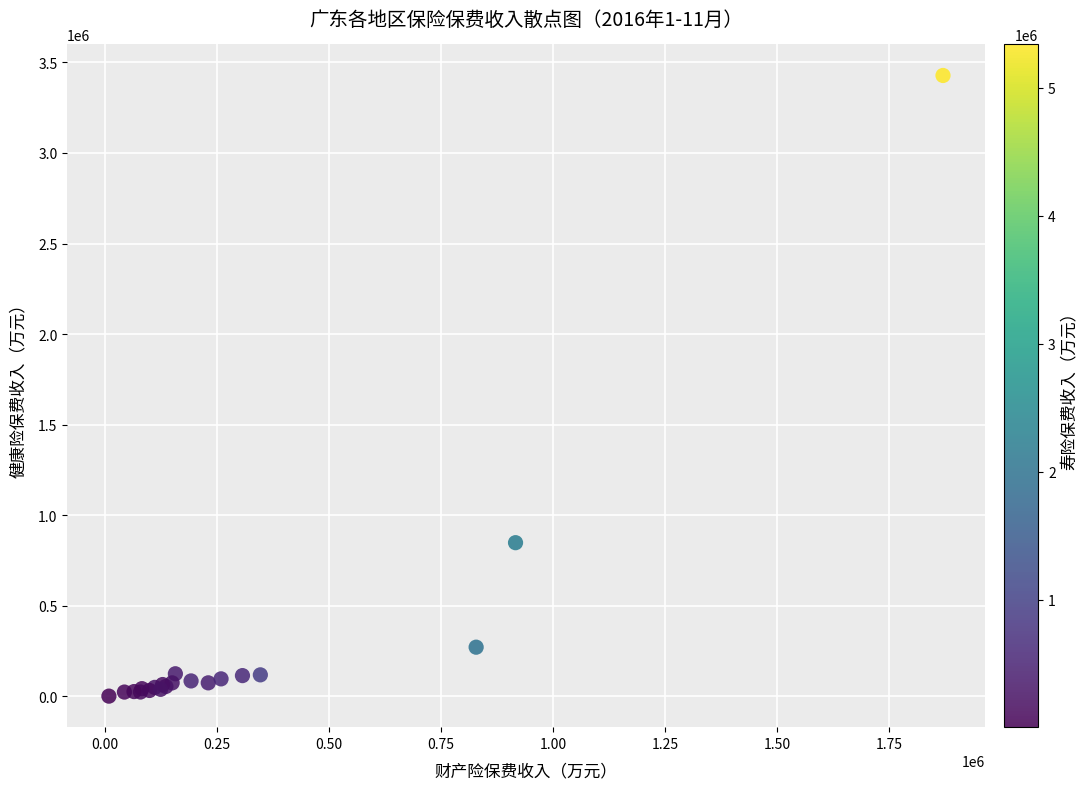

What Y value in the scatter plot is closest to 1714482?

848358.2